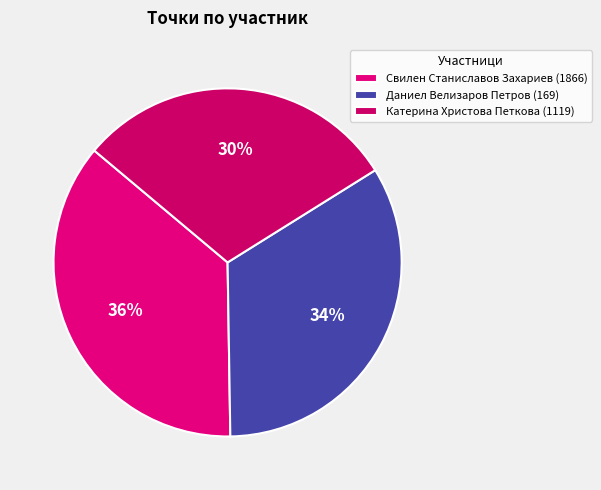

What portion of the pie excludes Даниел Велизаров Петров (169)?

66.4%